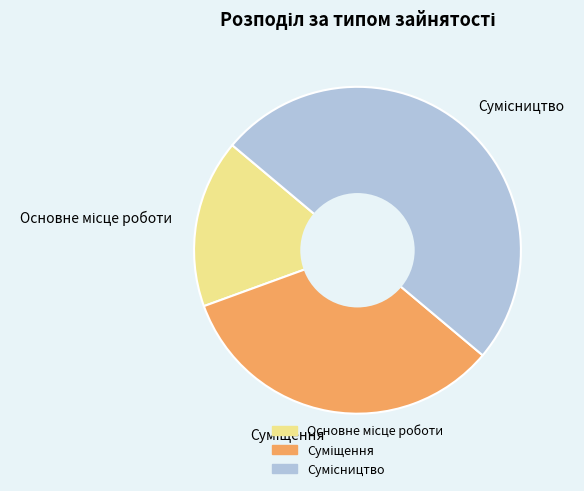

Combined, do Сумісництво and Суміщення account for over 50%?

Yes